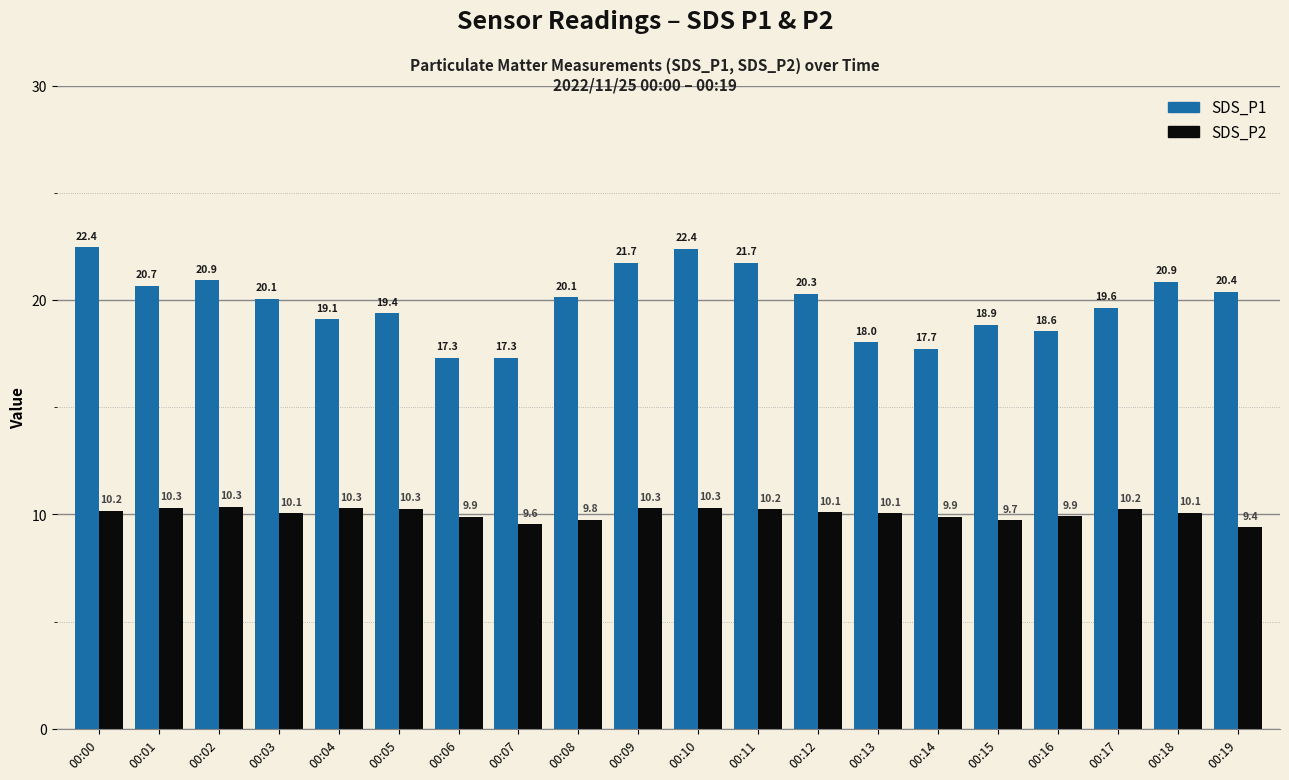

Is it true that SDS_P2 equals 10.1 at 00:12?

True